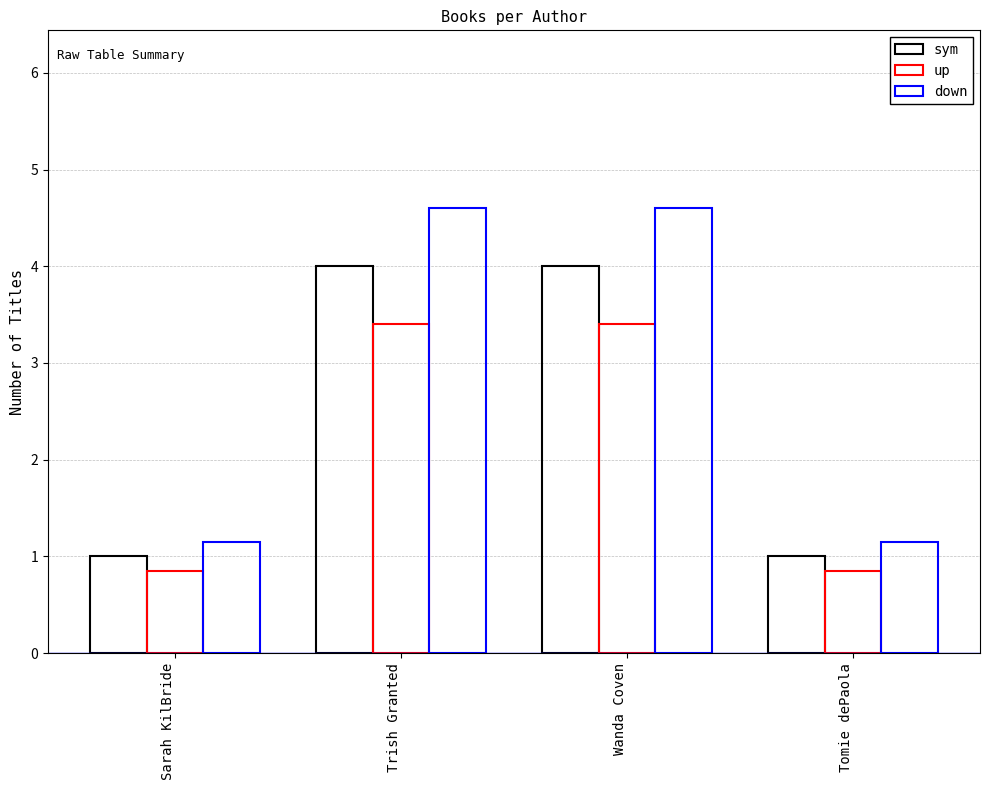

At how many categories does at least one series exceed 1?

4